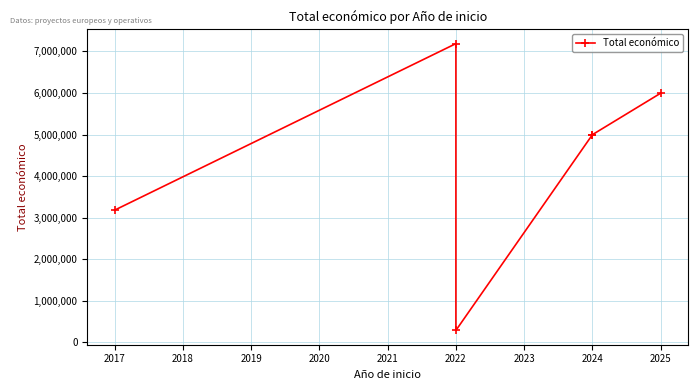

Count the number of values greater than 4997527.

2